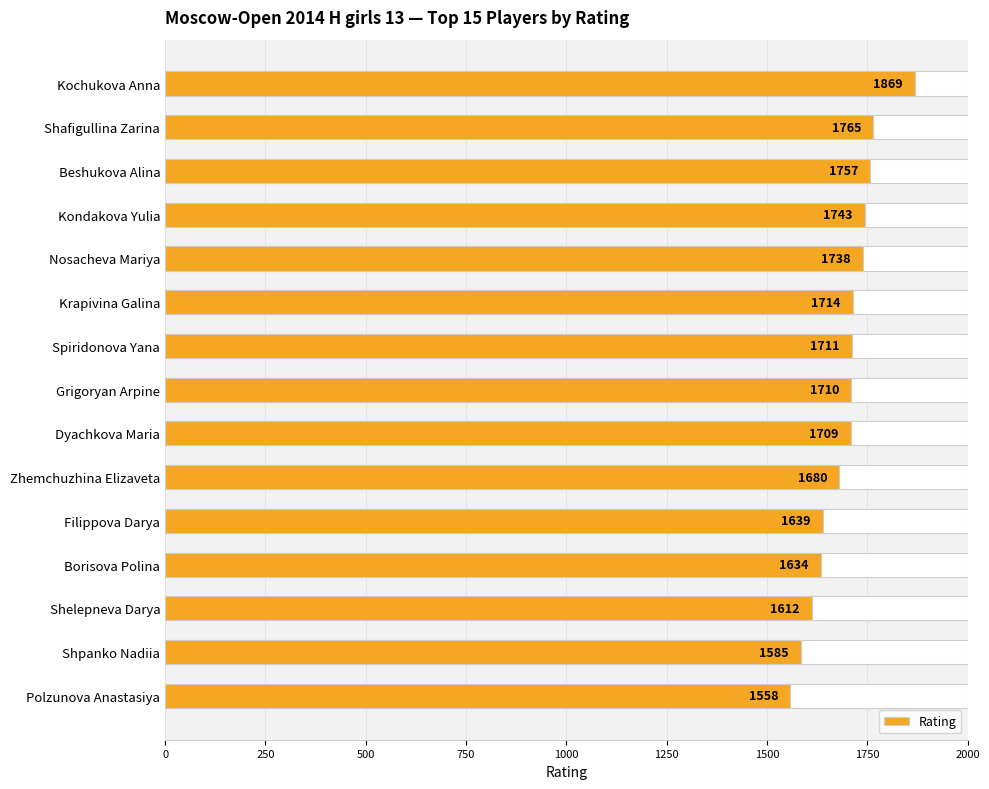

Between Spiridonova Yana and Filippova Darya, which is larger?

Spiridonova Yana